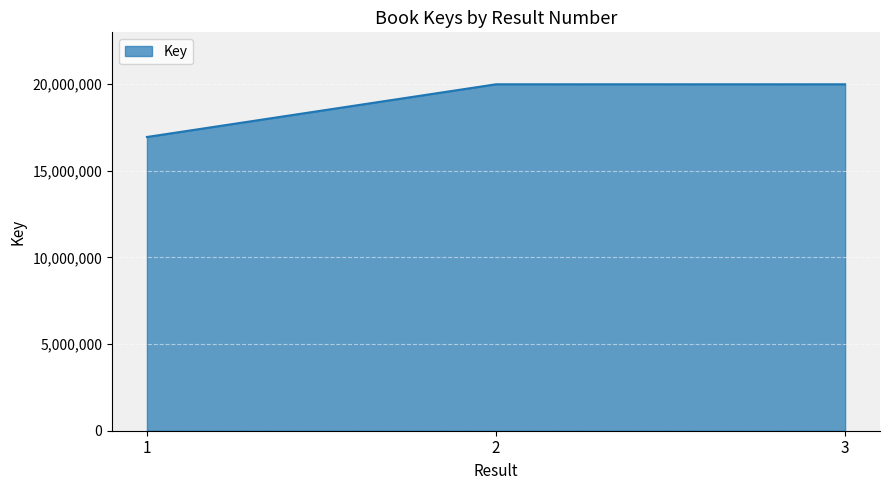

What is the change in value from 1 to 2?

+3039200